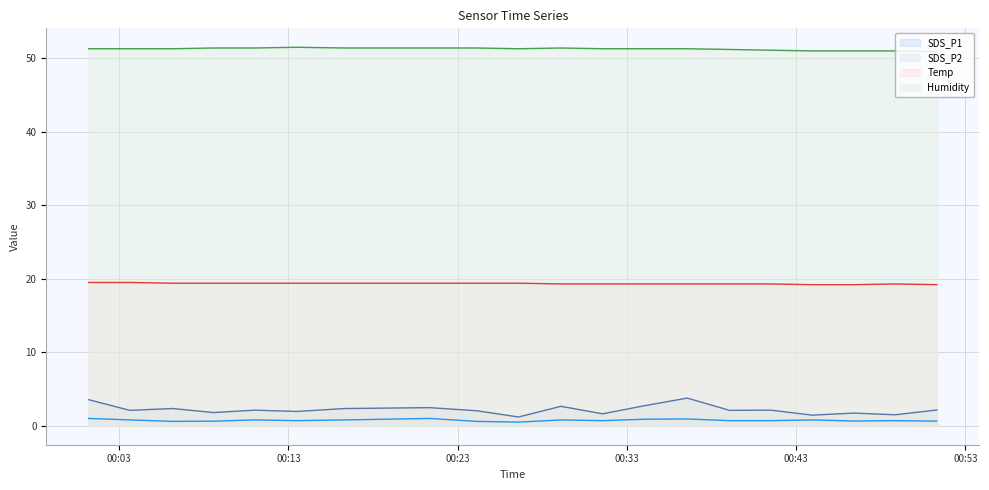

How many Temp line values are between 19 and 20?

20